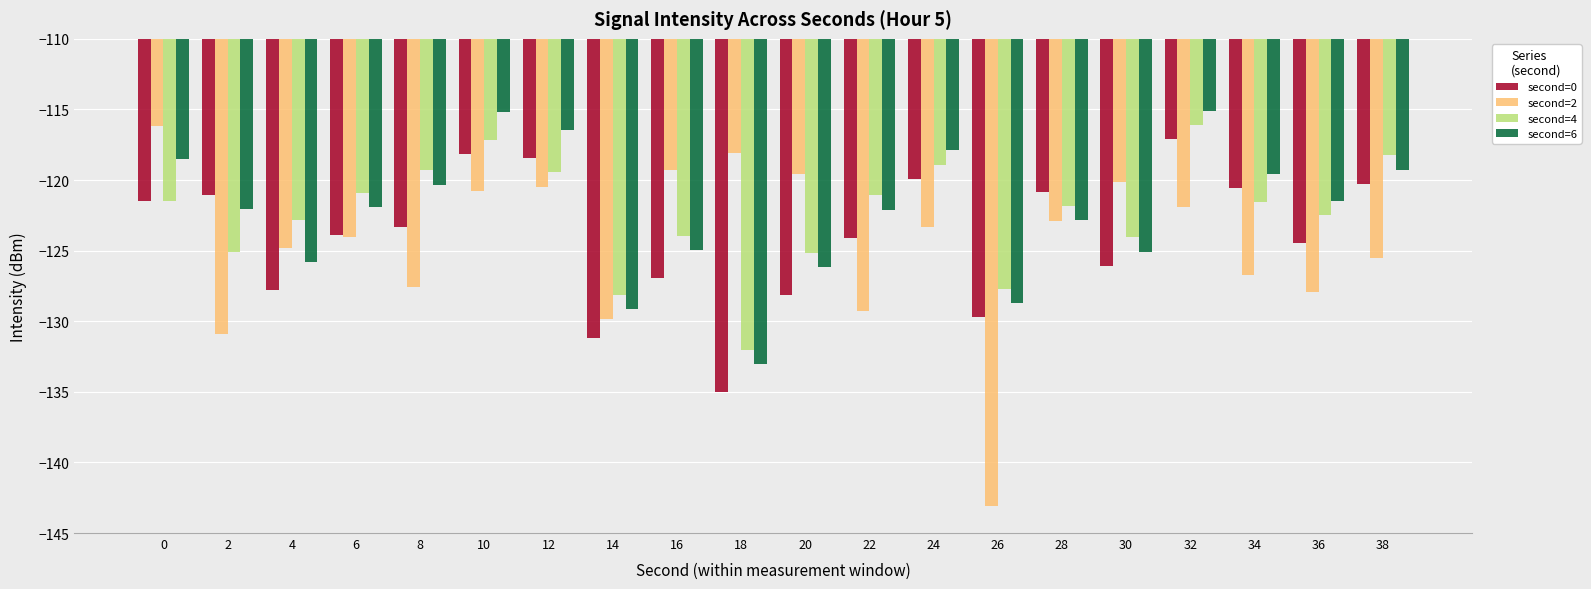

What is the maximum value shown in the chart?

-115.1